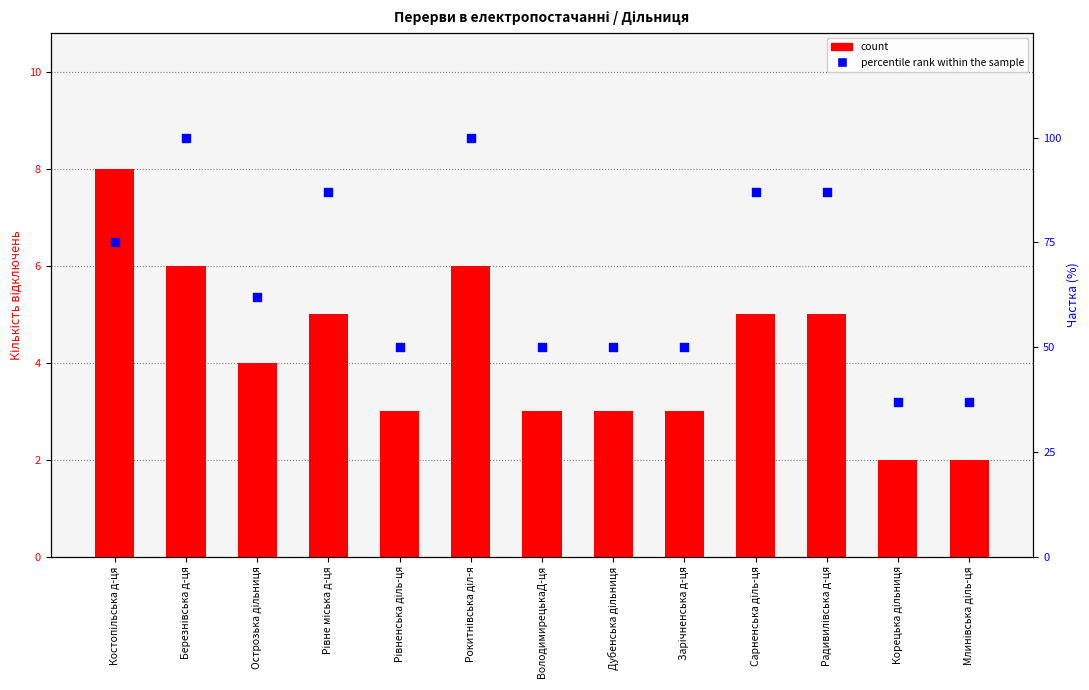

Which series reaches the minimum Y coordinate?

count